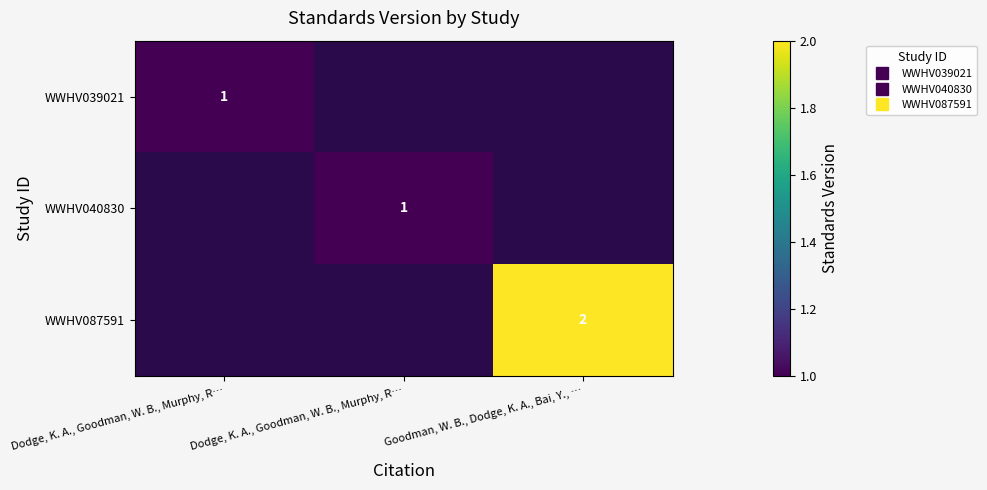

Rank the categories by WWHV039021 value from lowest to highest.

Dodge, K. A., Goodman, W. B., Murphy, R…, Dodge, K. A., Goodman, W. B., Murphy, R…, Goodman, W. B., Dodge, K. A., Bai, Y., …